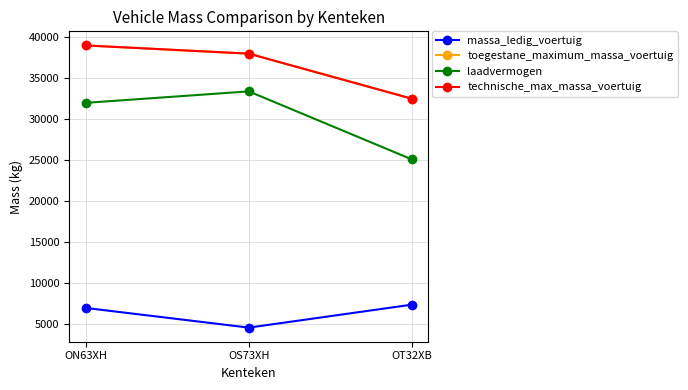

At which category is the sum across all series the highest?

ON63XH